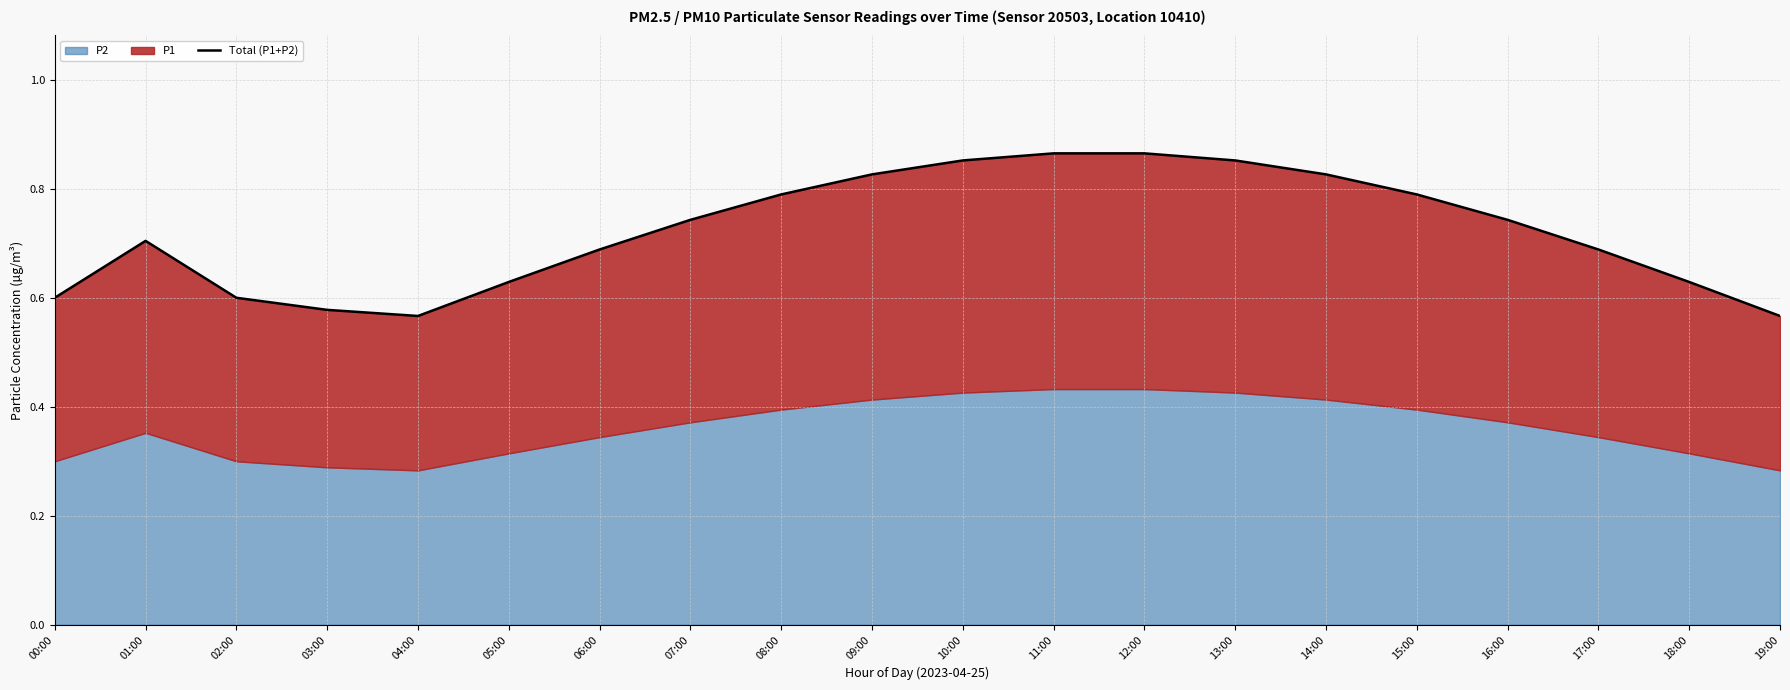

What is the label of the 12th point from the left?

11:00